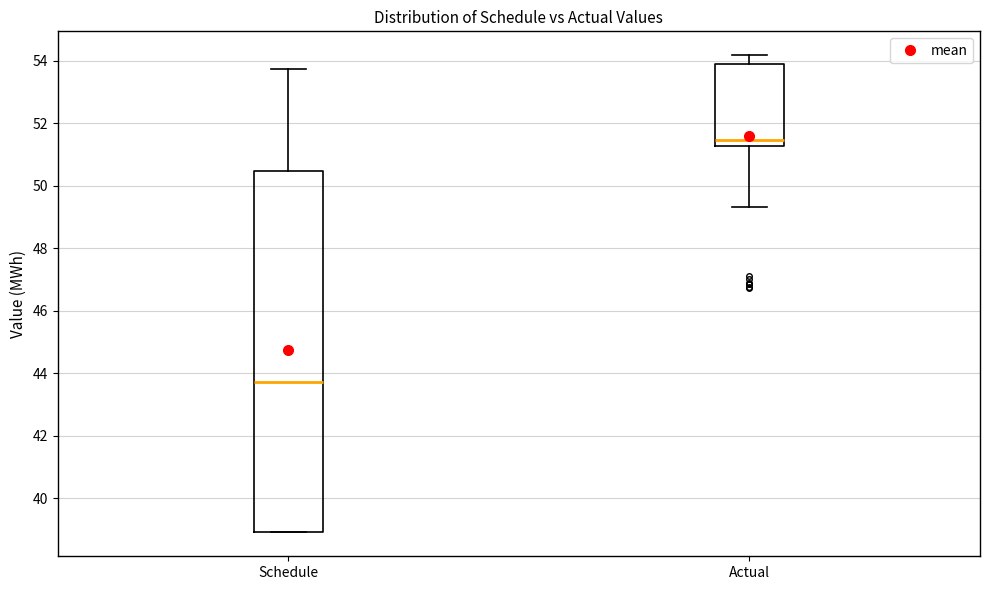

Where does the upper whisker of the box for Actual end on the y-axis? The values are not printed on the chart, so give them approximately, as read against the axis.

54.2